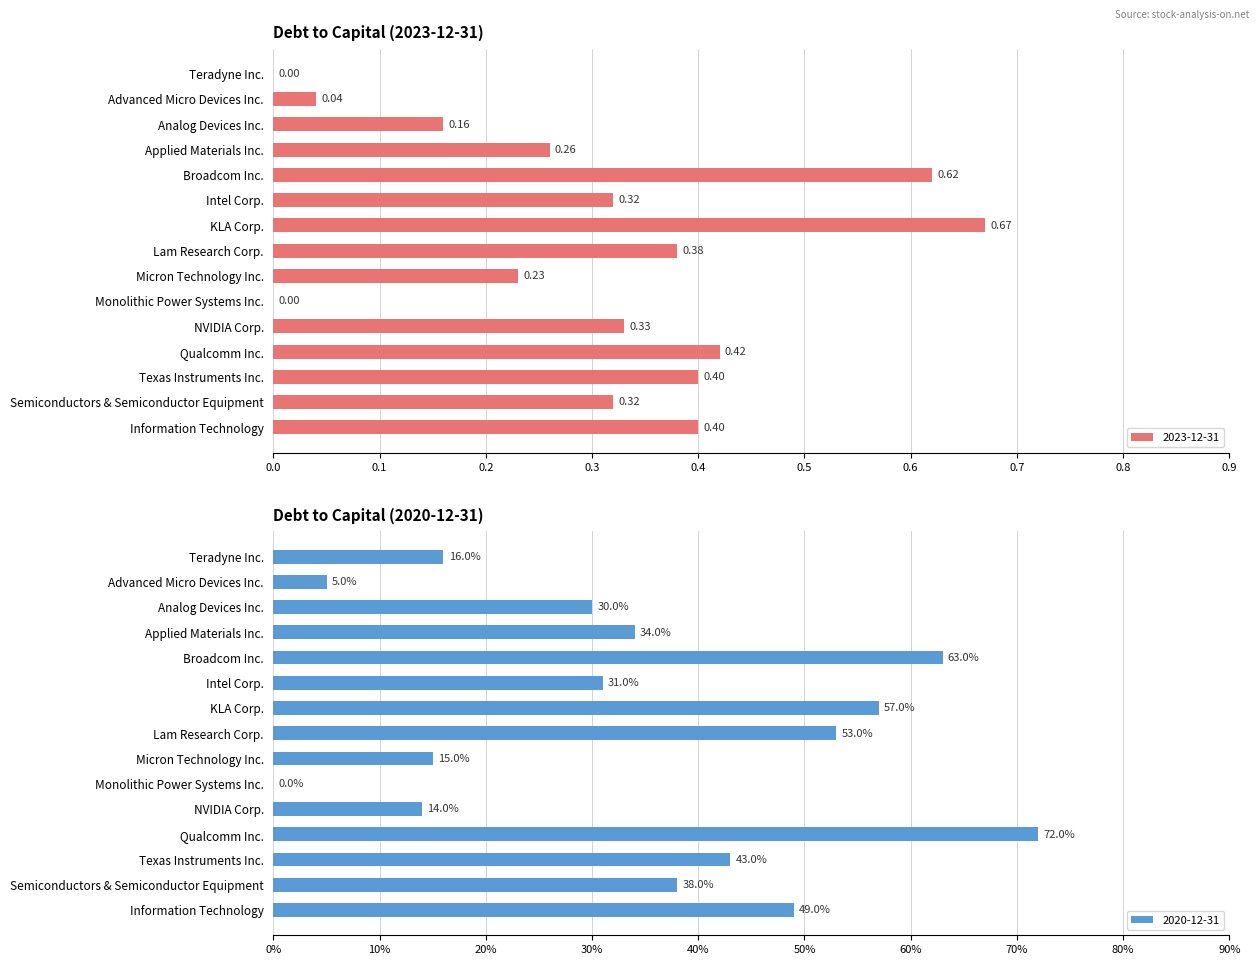

At which label does 2023-12-31 reach its peak?

KLA Corp.